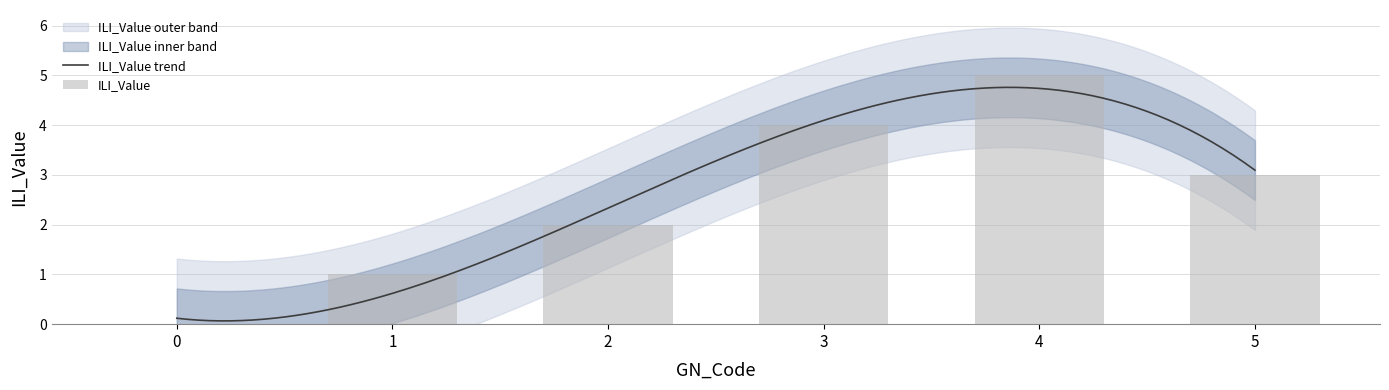

Is it true that the value at 2 is 2?

True